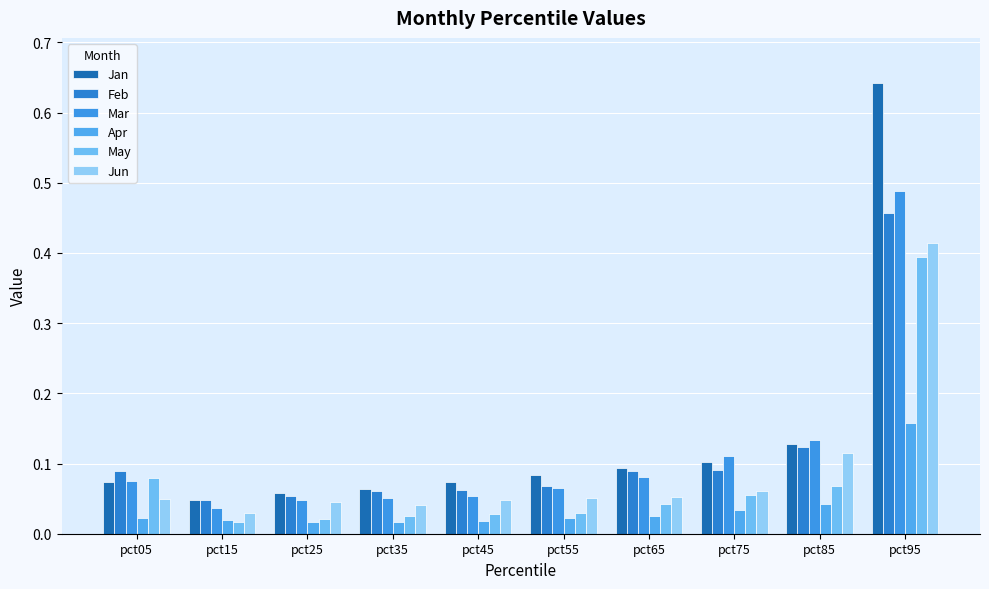

At which label does Jun reach its peak?

pct95